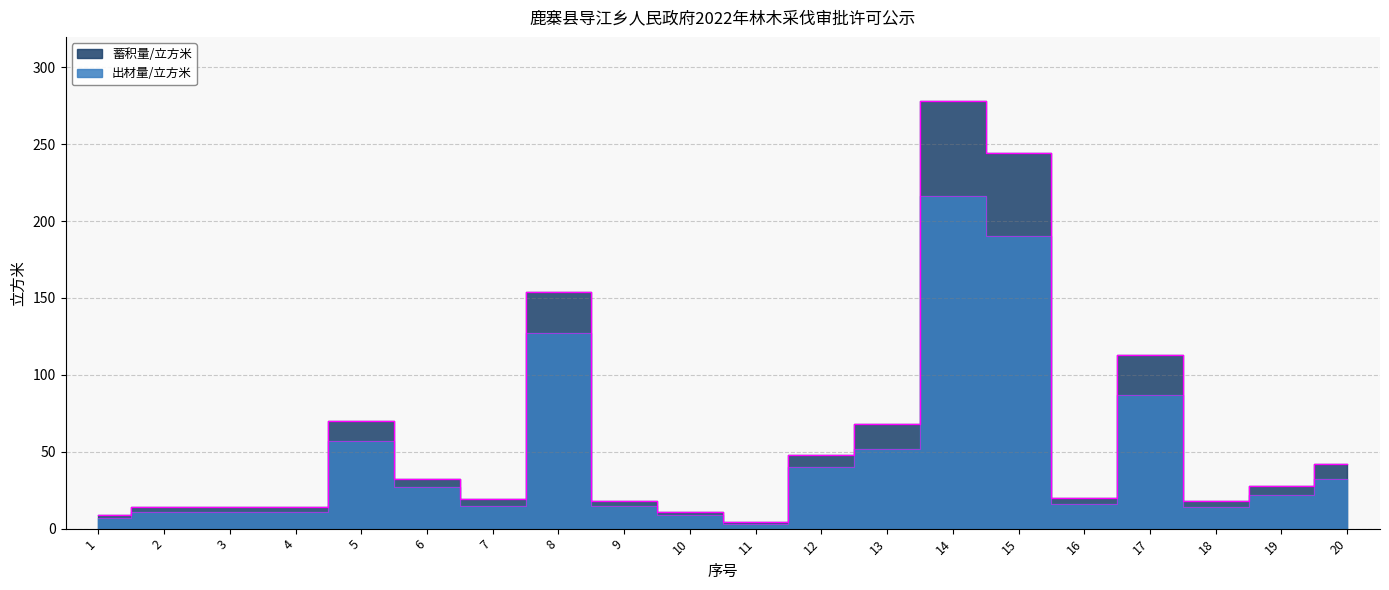

What are all the series names shown in the legend?

蓄积量/立方米, 出材量/立方米